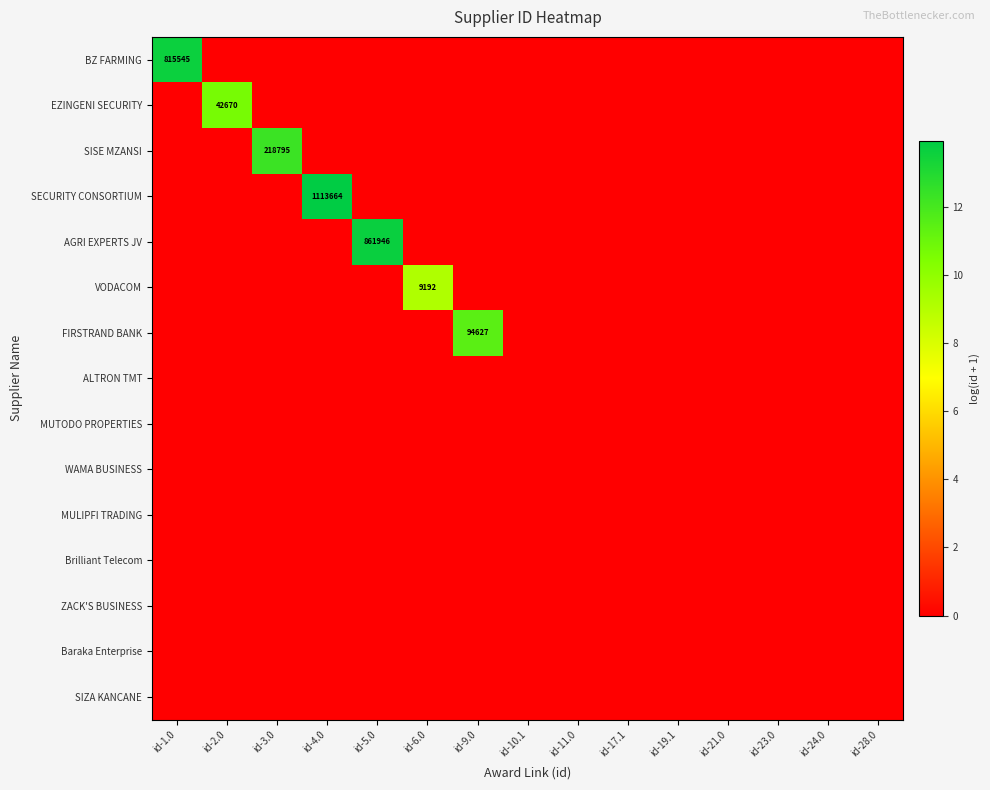

At which category is the sum across all series the highest?

id-4.0